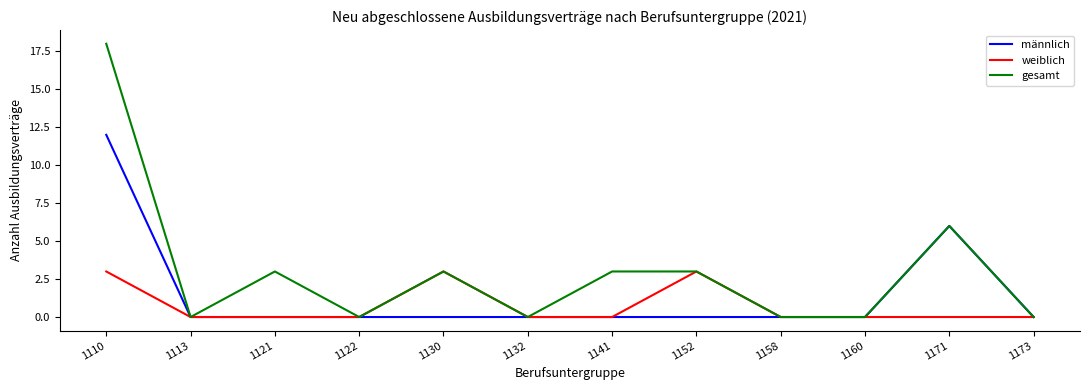

Reading left to right, list all the values displayed in this chart.

männlich: 1110=12	1113=0	1121=0	1122=0	1130=0	1132=0	1141=0	1152=0	1158=0	1160=0	1171=6	1173=0
weiblich: 1110=3	1113=0	1121=0	1122=0	1130=3	1132=0	1141=0	1152=3	1158=0	1160=0	1171=0	1173=0
gesamt: 1110=18	1113=0	1121=3	1122=0	1130=3	1132=0	1141=3	1152=3	1158=0	1160=0	1171=6	1173=0